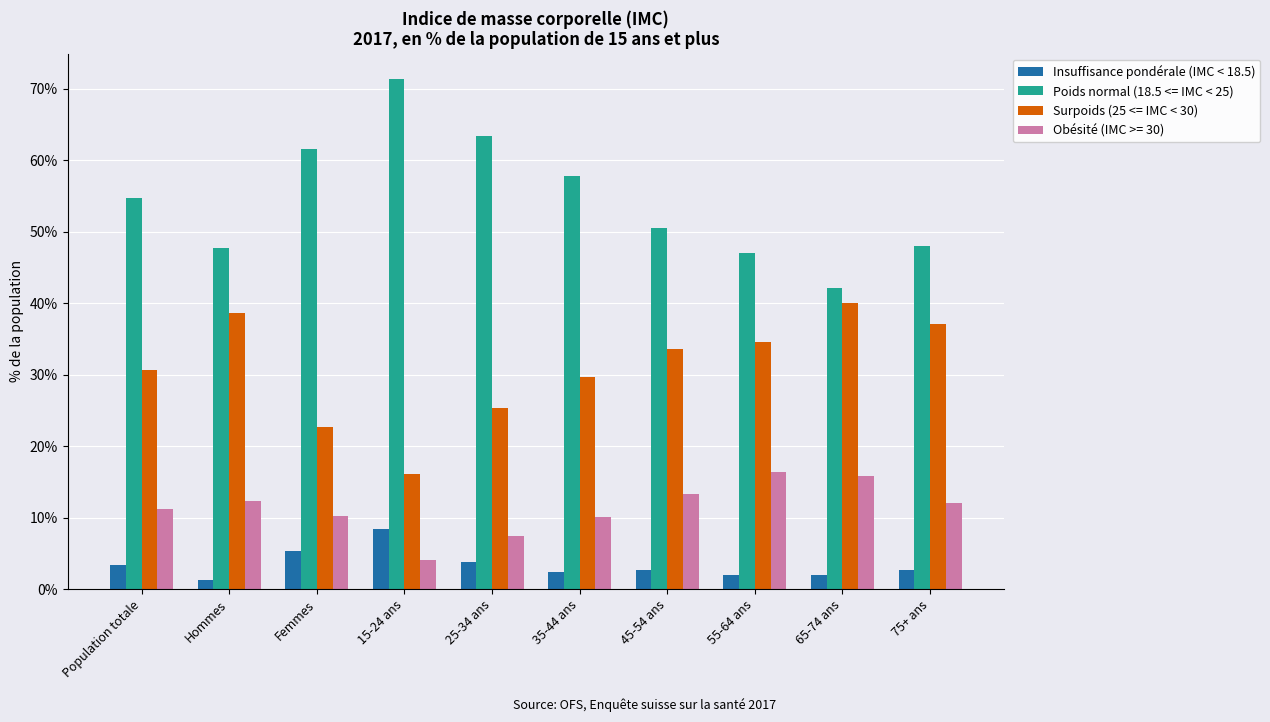

Count the number of data series in this chart.

4